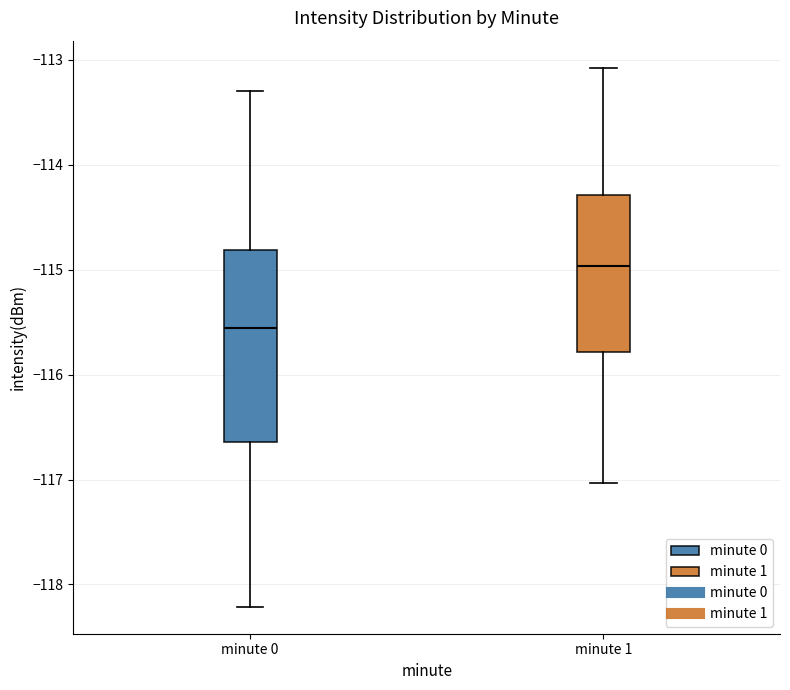

Where is the upper edge of the box for minute 1 on the y-axis? The values are not printed on the chart, so give them approximately, as read against the axis.

-114.3